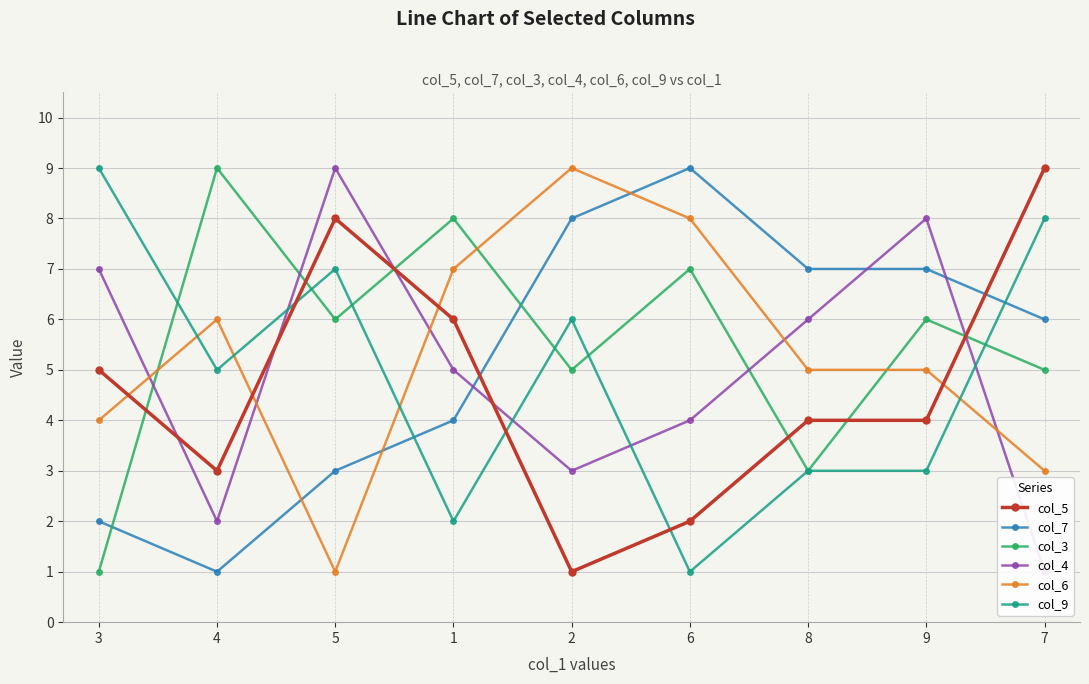

What is the difference between the maximum and second lowest values in the col_3 series?

6